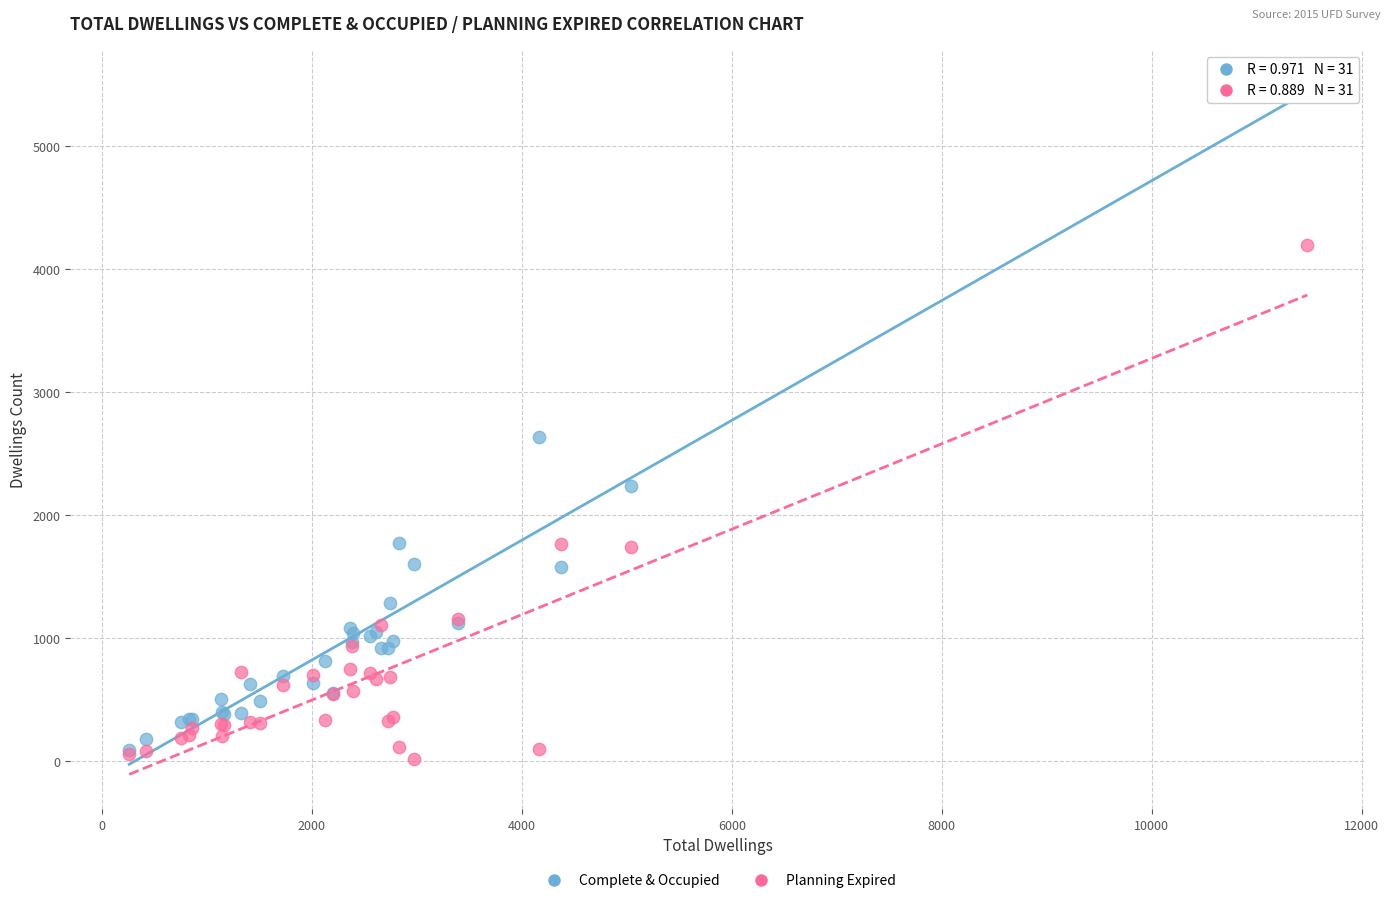

What are all the series names shown in the legend?

Complete & Occupied, Planning Expired